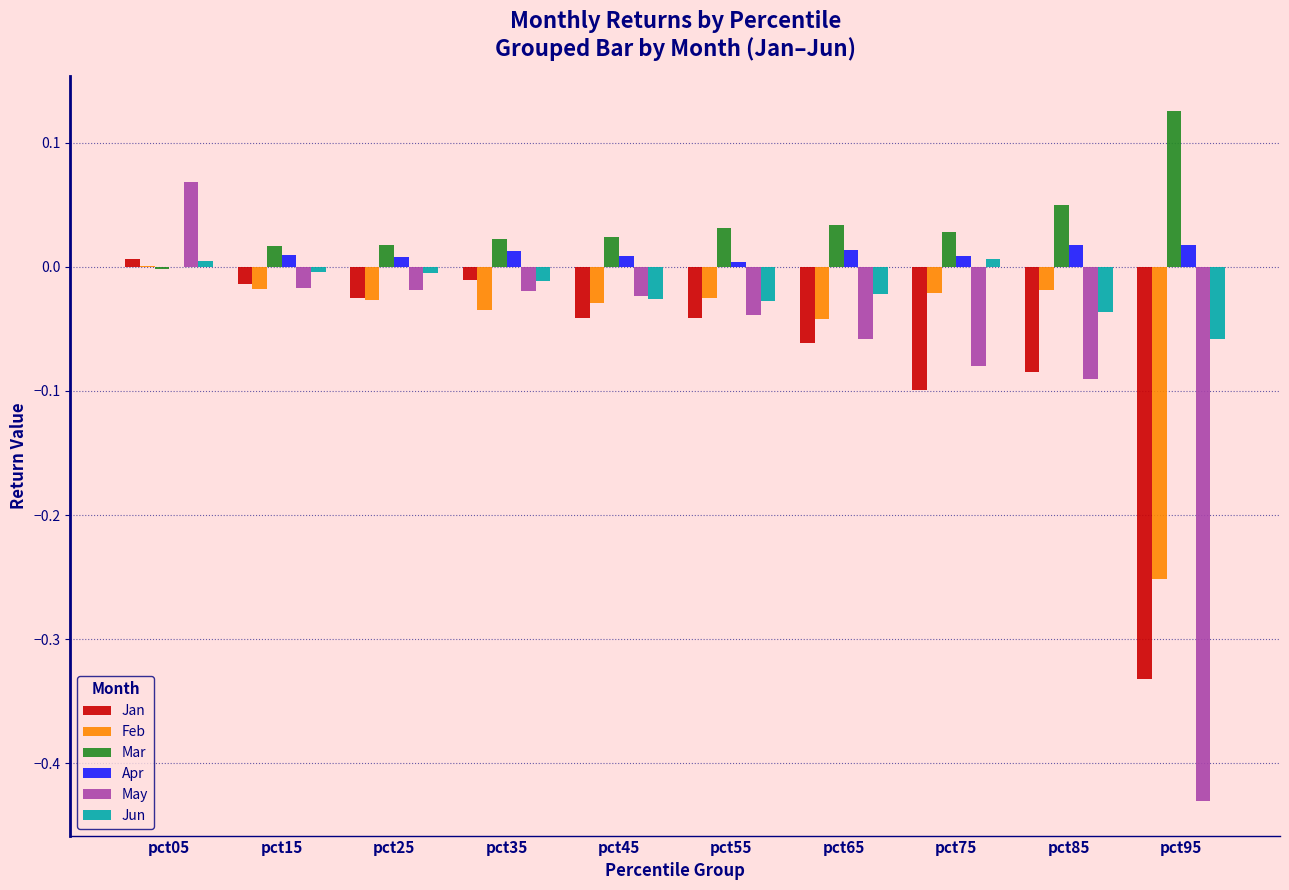

How many values in the Feb series exceed 0?

1